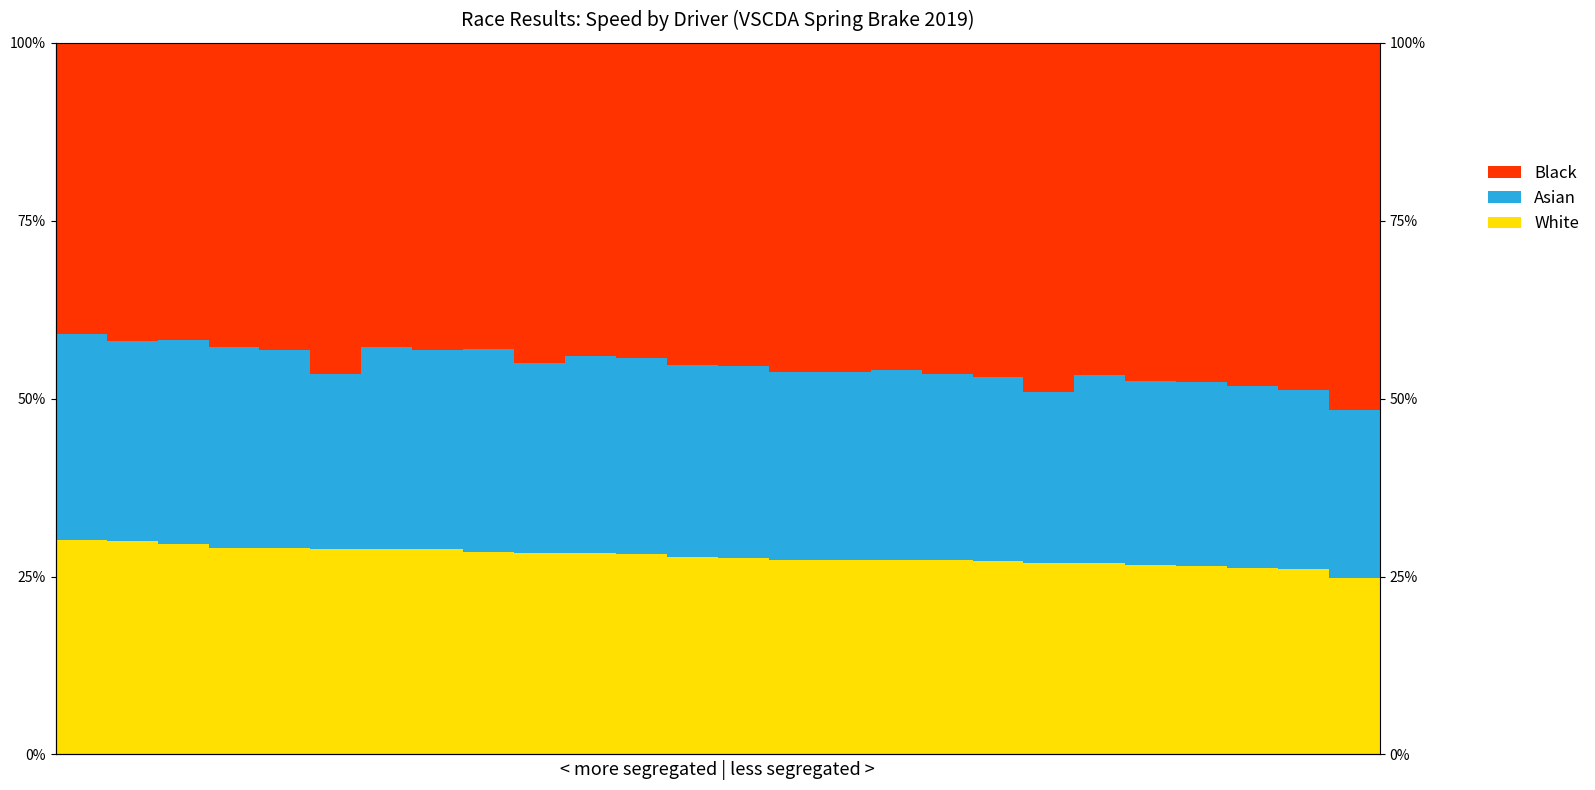

How many data points in White are less than 27?

7